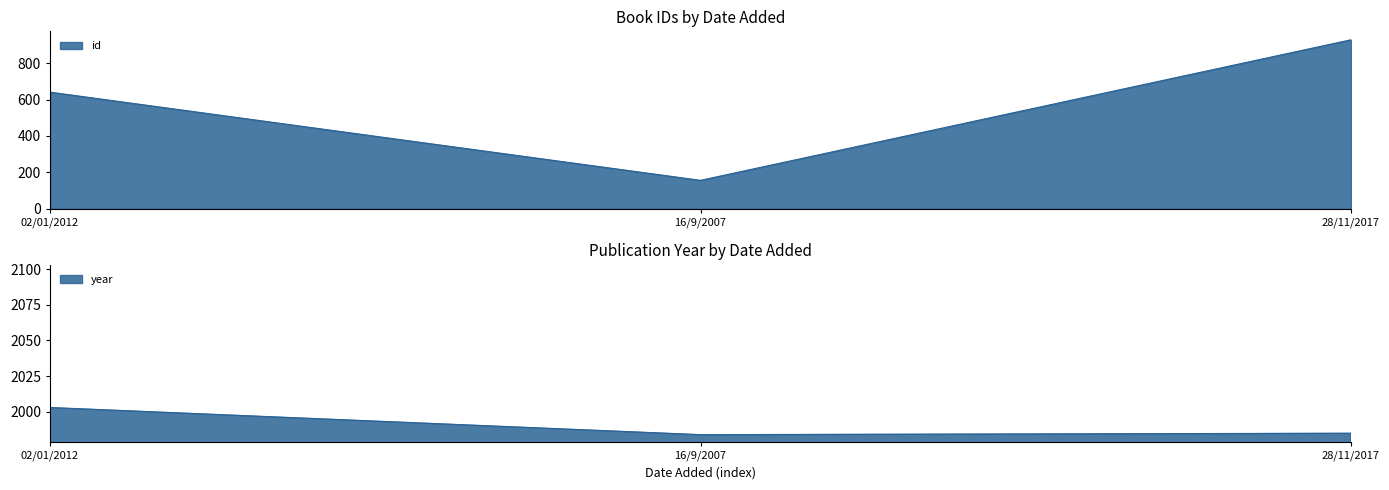

What is the average value of the id series?

575